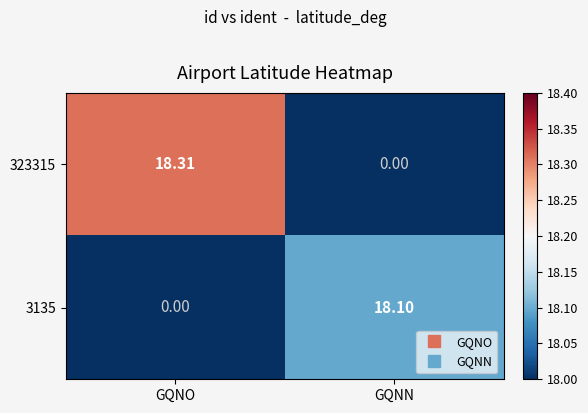

Rank the series by their maximum value, from highest to lowest.

323315, 3135